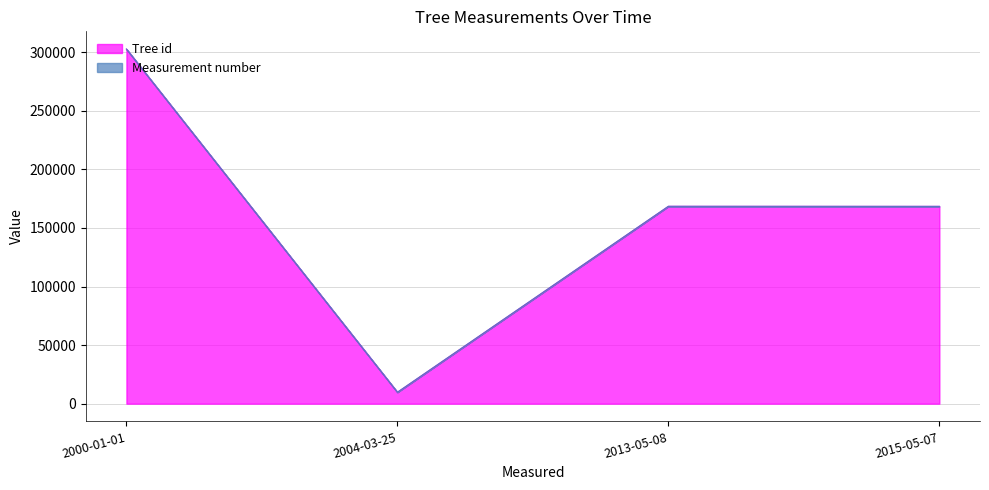

What is the approximate value of Measurement number at 2015-05-07?

1